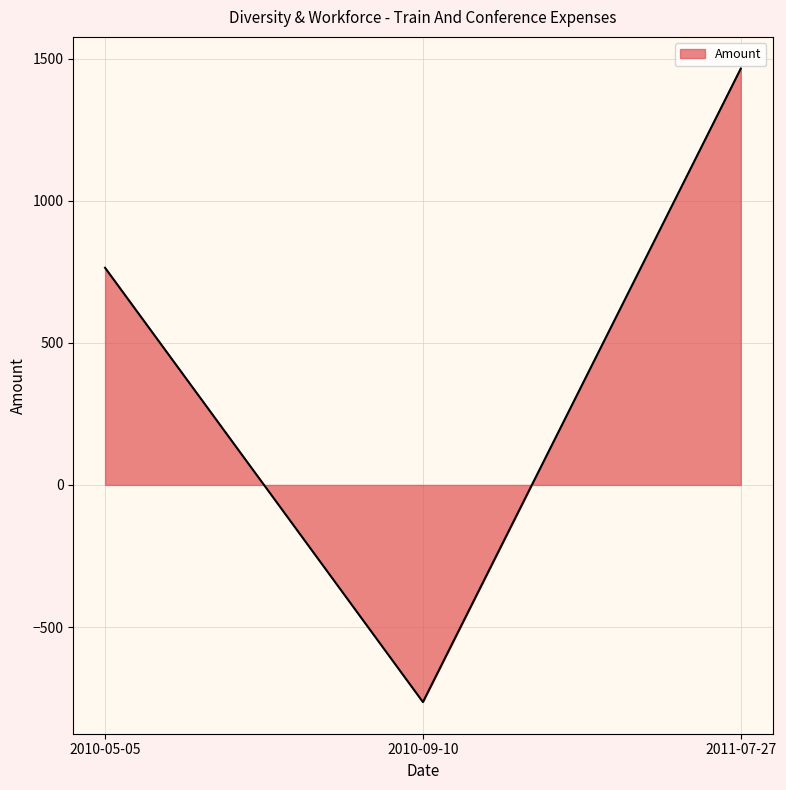

What is the greatest value displayed?

1465